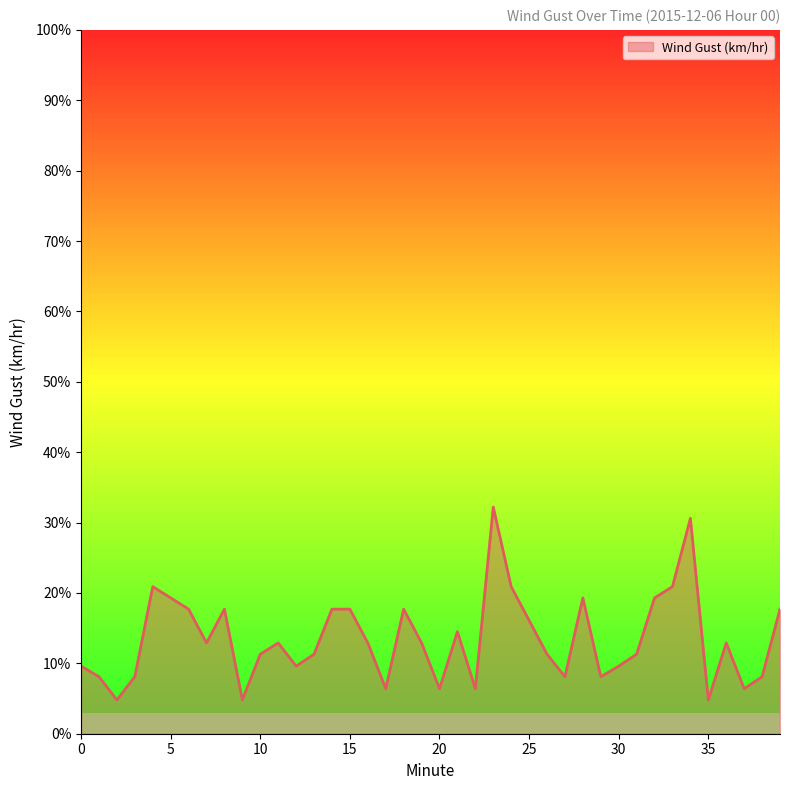

What is the maximum value shown in the chart?

32.2